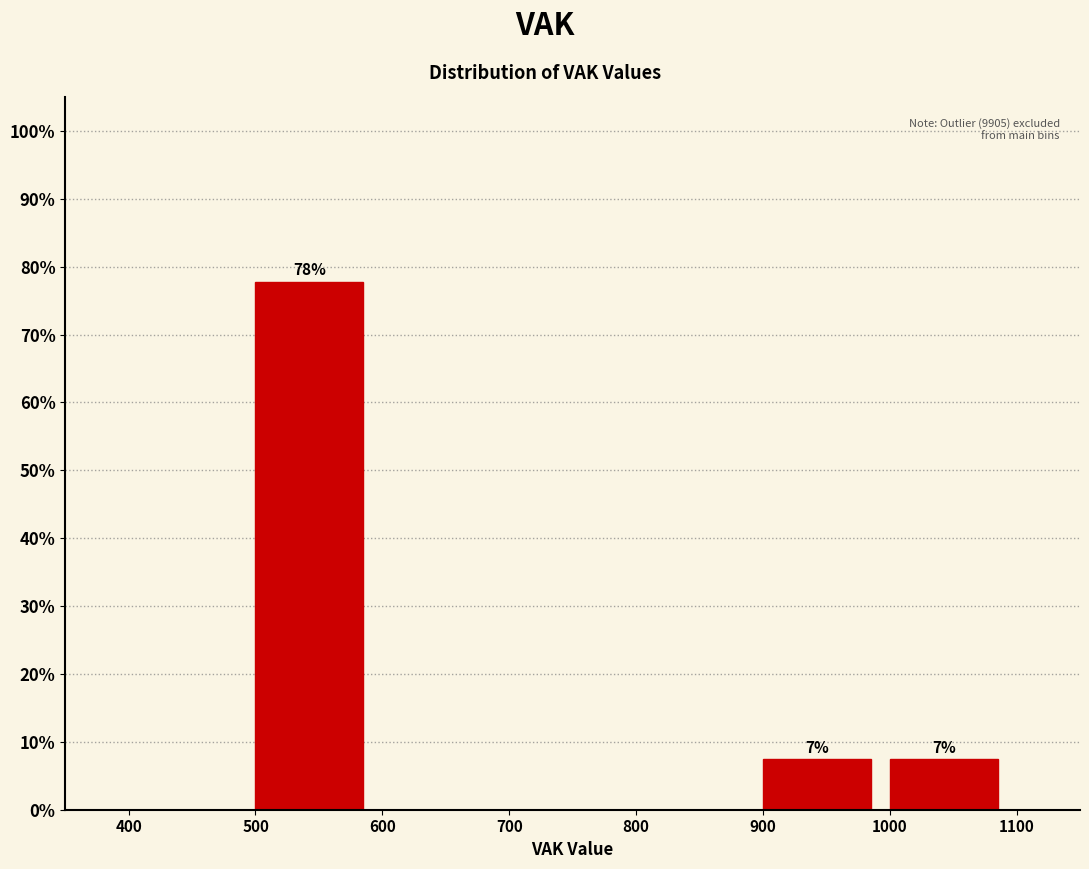

Over which range of the x-axis is the bar tallest?

500 to 600